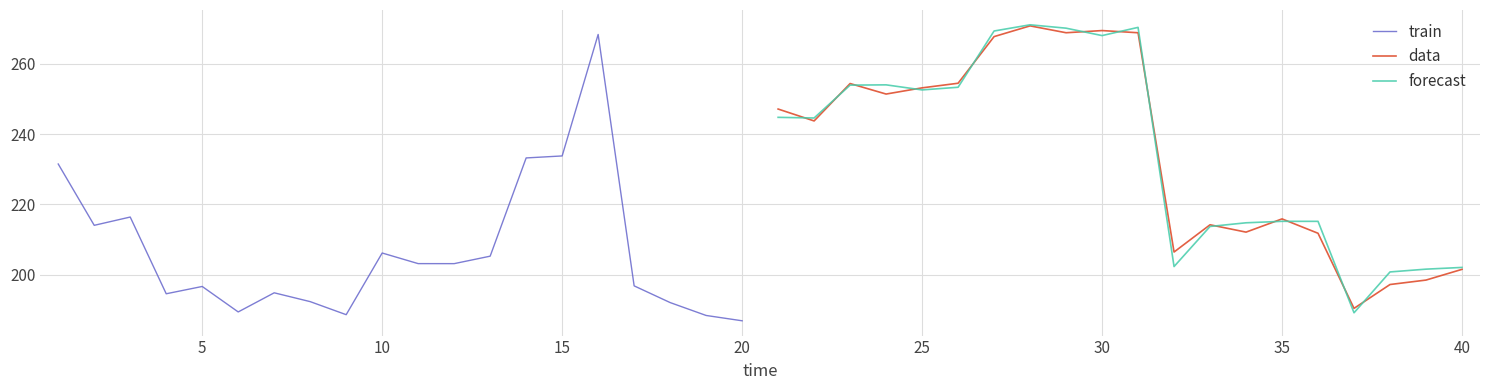

In forecast, how many points are lower than both neighbors (excluding endpoints)?

5